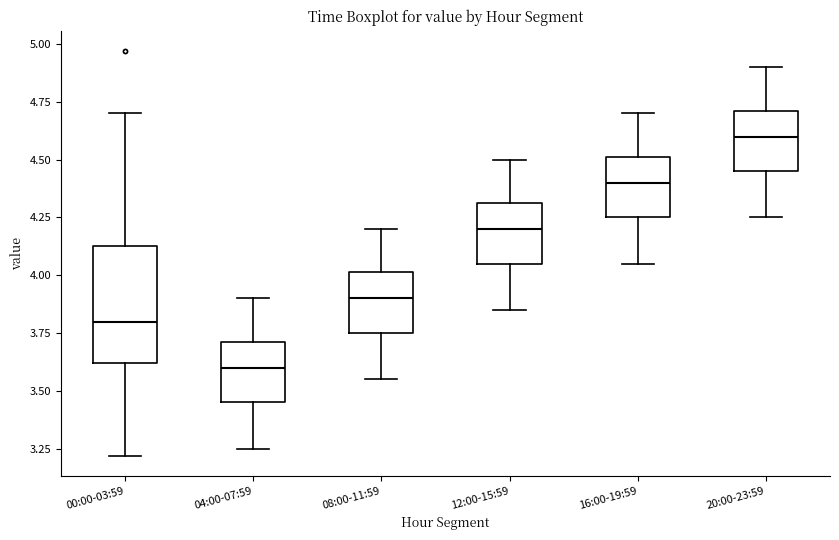

Which box's median line is the lowest?

04:00-07:59